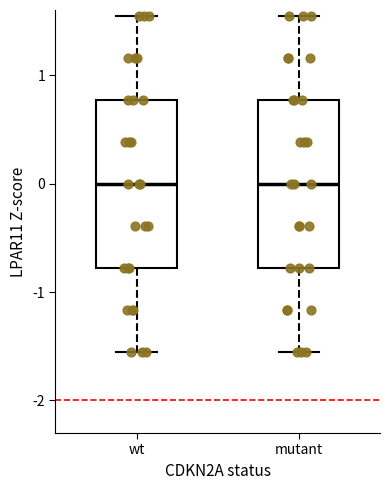

Reading left to right, transcribe this box plot: for each box, give where its median line is, the range the box spans, and where its two whiskers end, as read against the y-axis. The values are not printed on the chart, so give them approximately, as read against the axis.

wt: median 0.0, box -0.8 to 0.8, whiskers -1.5 to 1.5
mutant: median 0.0, box -0.8 to 0.8, whiskers -1.5 to 1.5